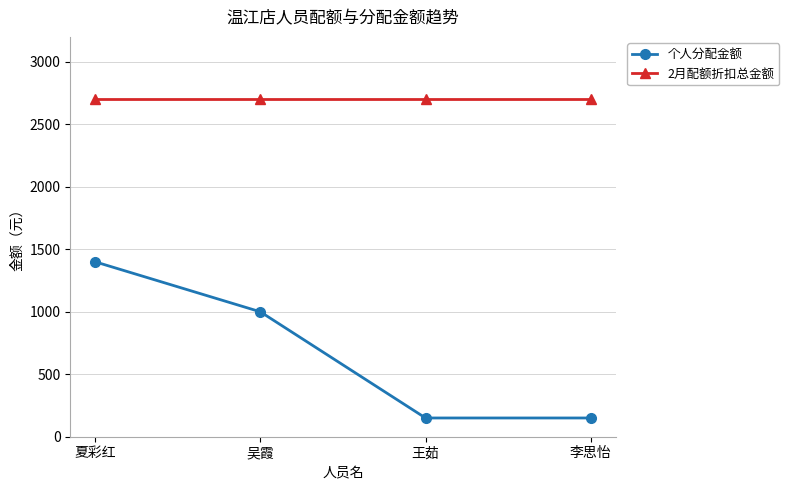

What is the average value of the 2月配额折扣总金额 series?

2700